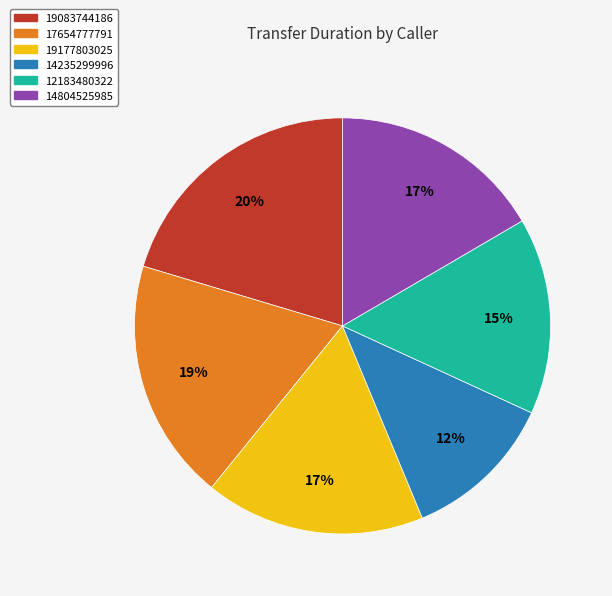

Count the number of slices in the pie.

6